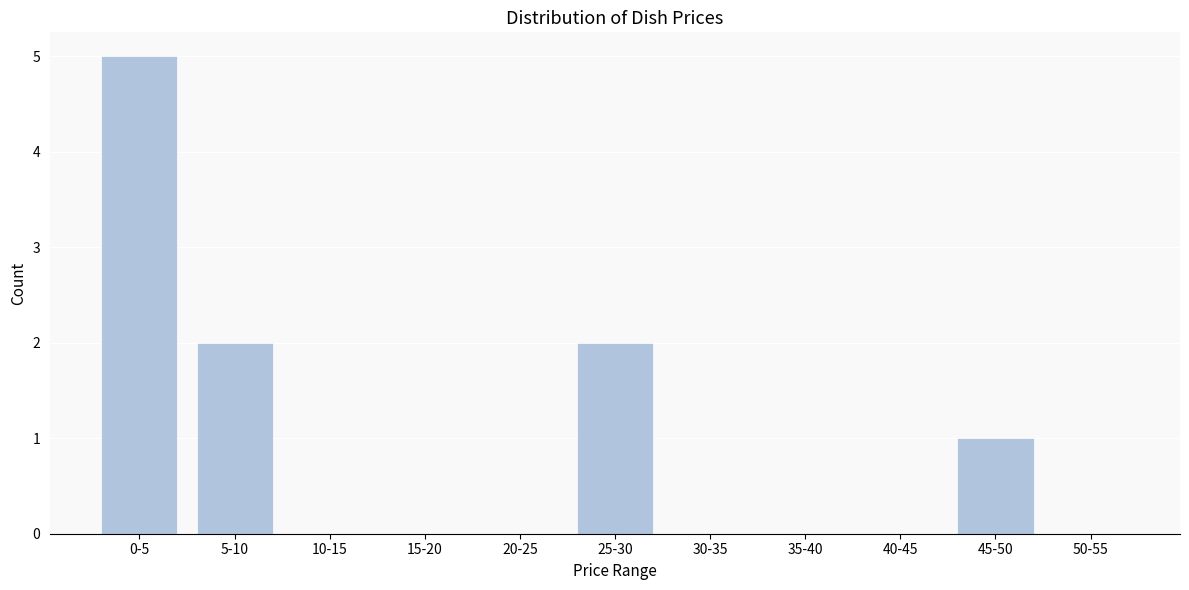

Reading left to right, transcribe all the data shown in this chart.

0-5=5	5-10=2	10-15=0	15-20=0	20-25=0	25-30=2	30-35=0	35-40=0	40-45=0	45-50=1	50-55=0